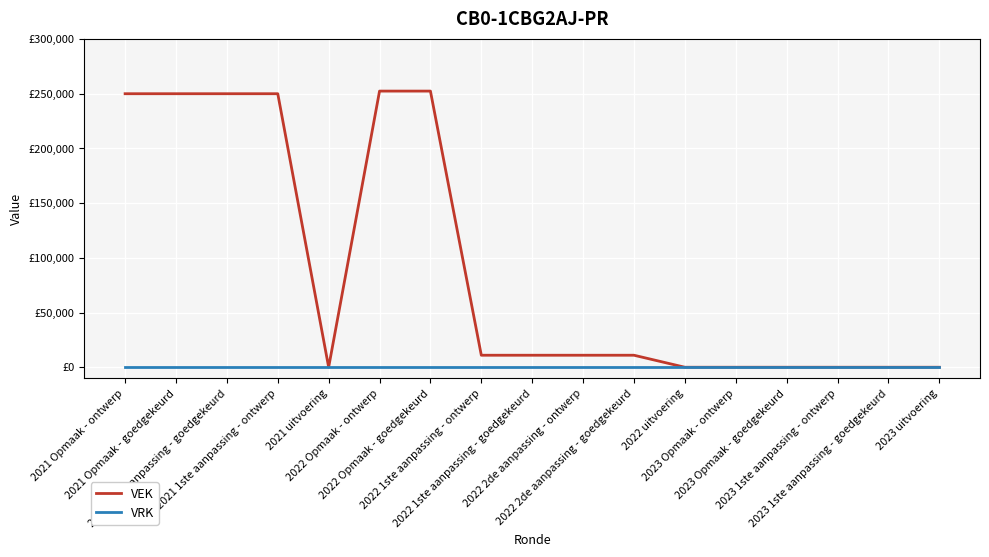

The VEK series shows 0 at 2022 uitvoering. True or false?

True